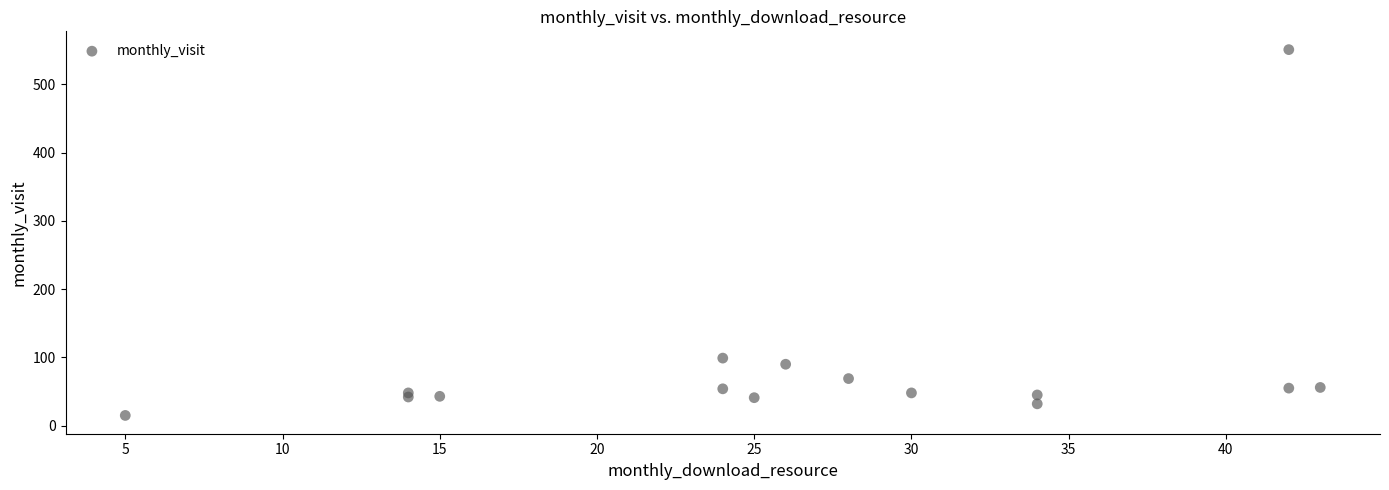

What is the range of Y values (max minus min)?

536